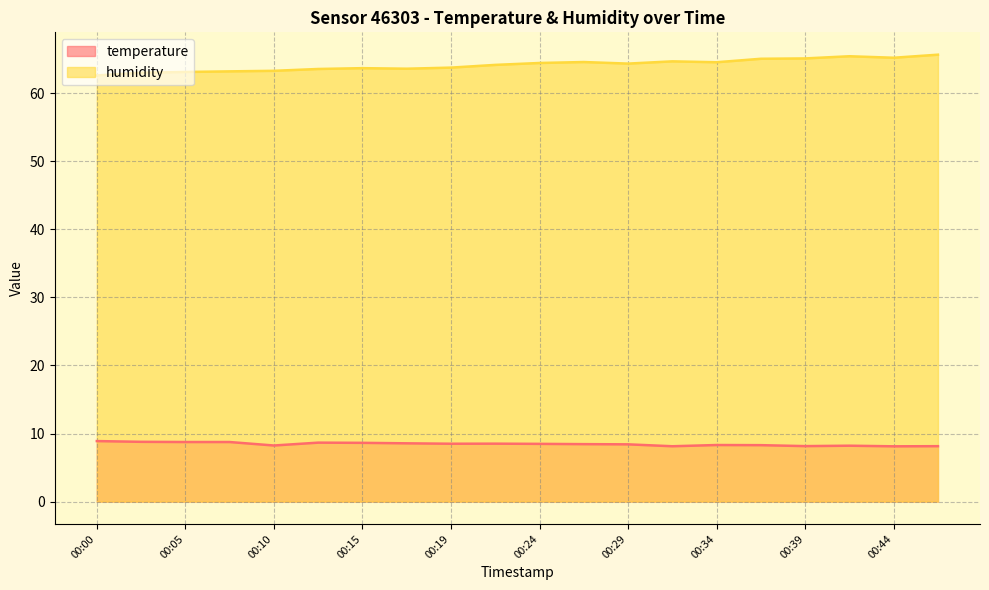

How many lines are shown in the chart?

2